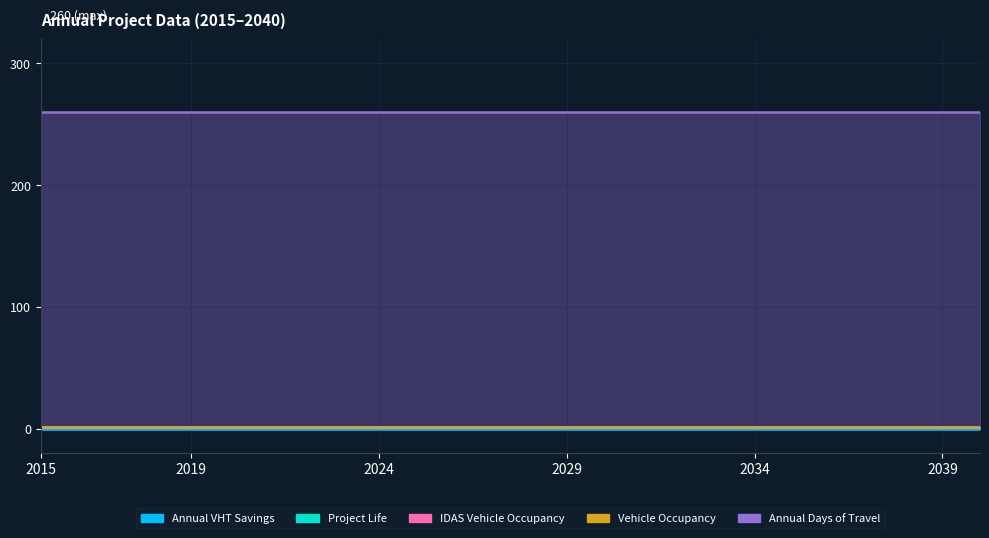

True or false: Vehicle Occupancy and Annual Days of Travel intersect in this chart.

False